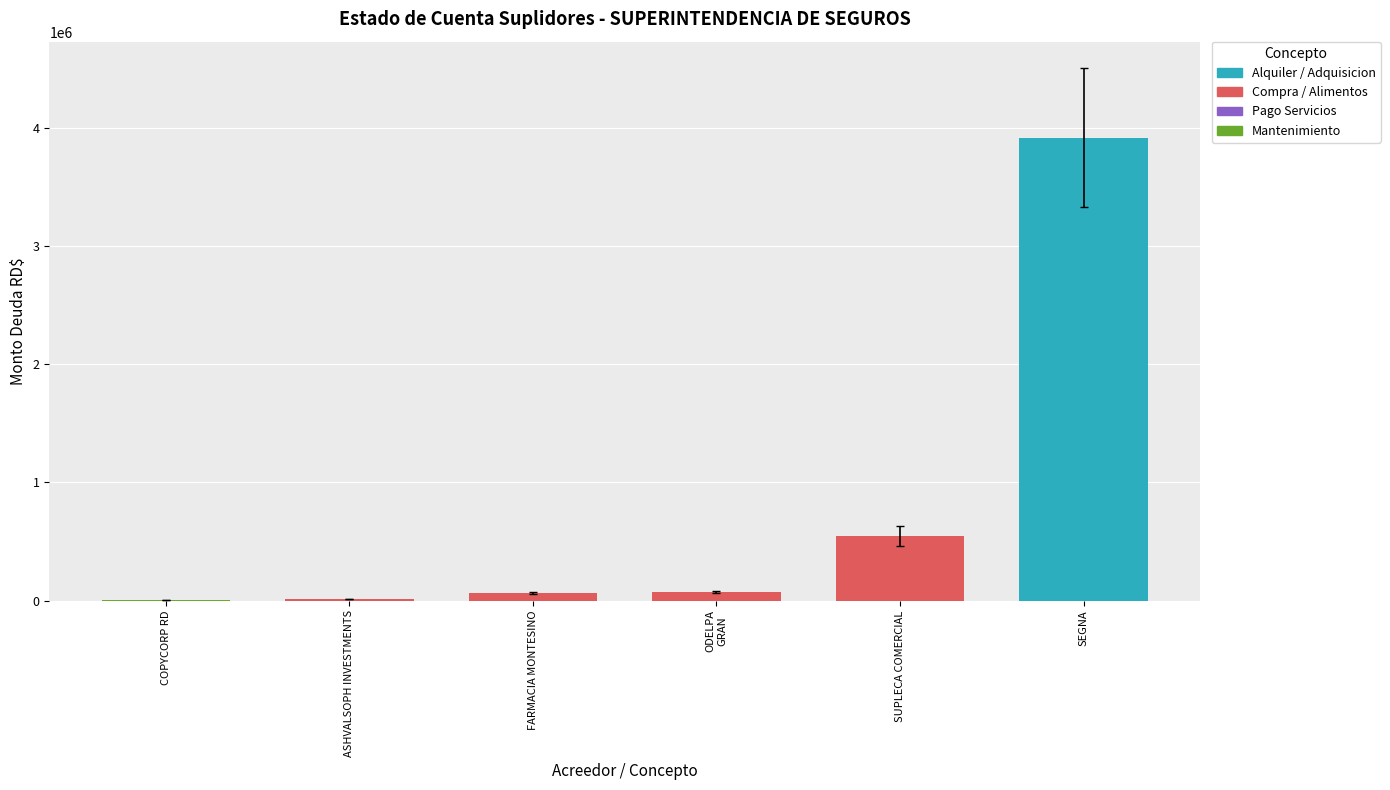

What is the change in value from SUPLECA COMERCIAL to SEGNA?

+3369663.0